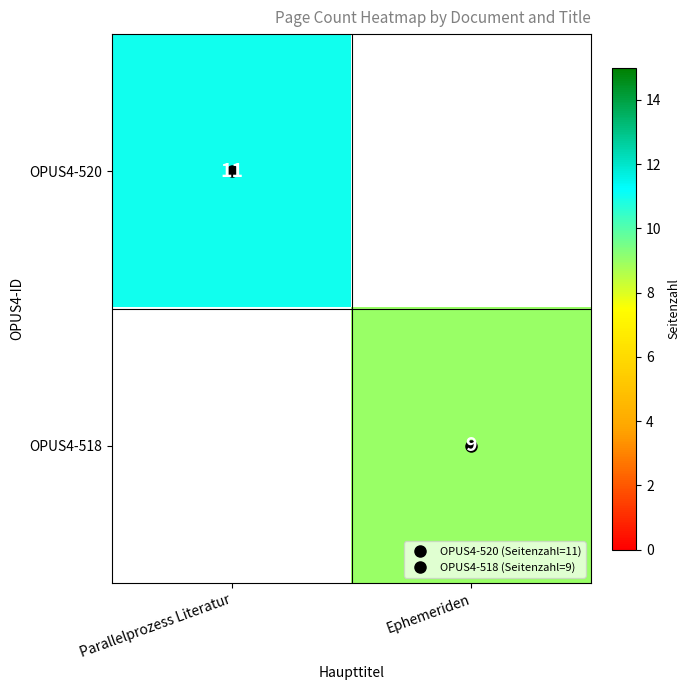

How many positive values does the OPUS4-518 series have?

1